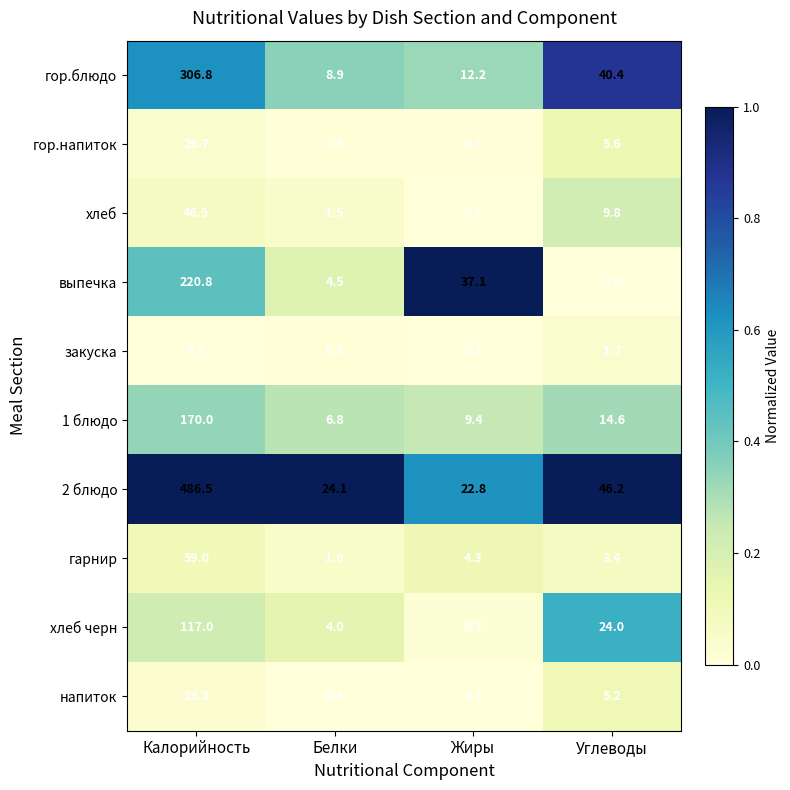

At which category is the sum across all series the highest?

Калорийность